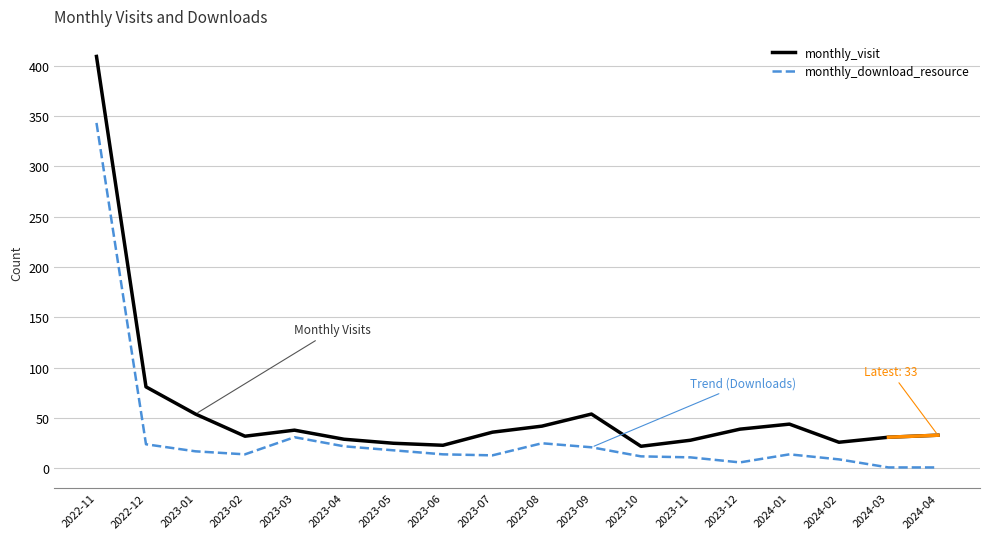

True or false: monthly_download_resource and monthly_visit intersect in this chart.

False